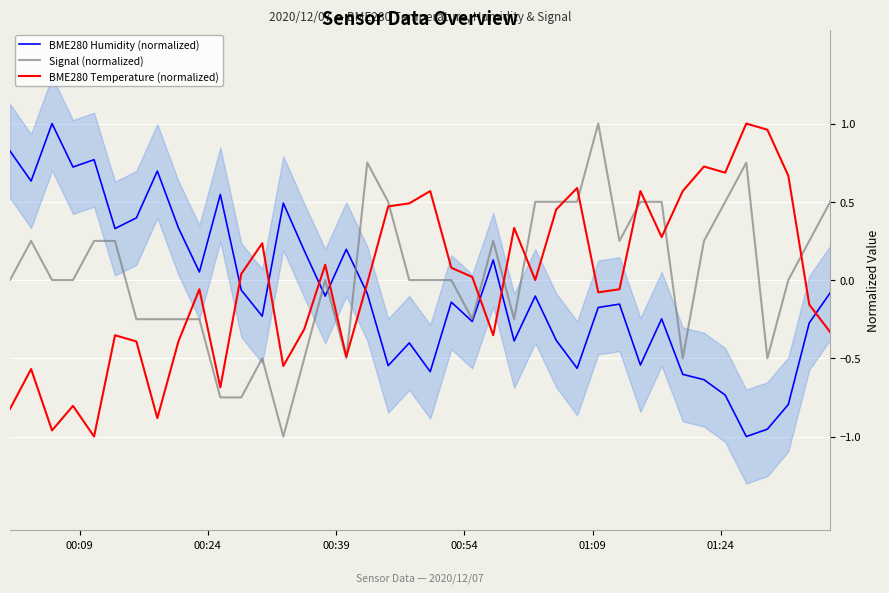

True or false: BME280 Temperature (normalized) and BME280 Humidity (normalized) intersect in this chart.

True